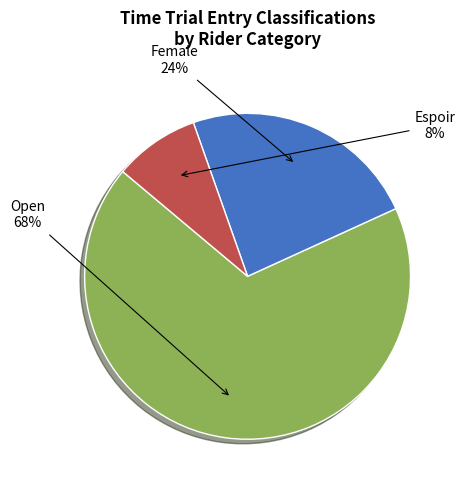

Does any single category account for the majority?

Yes